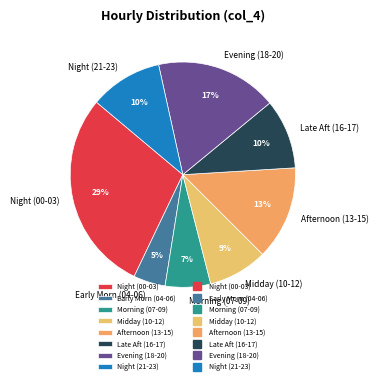

What percentage is the Late Aft (16-17) slice, to the nearest percent?

10%